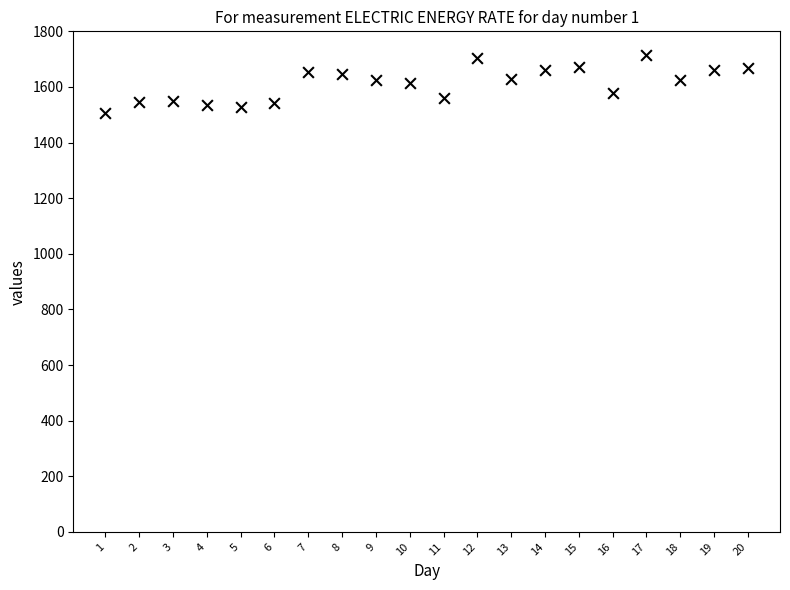

What is the range of X values (max minus min)?

19.0